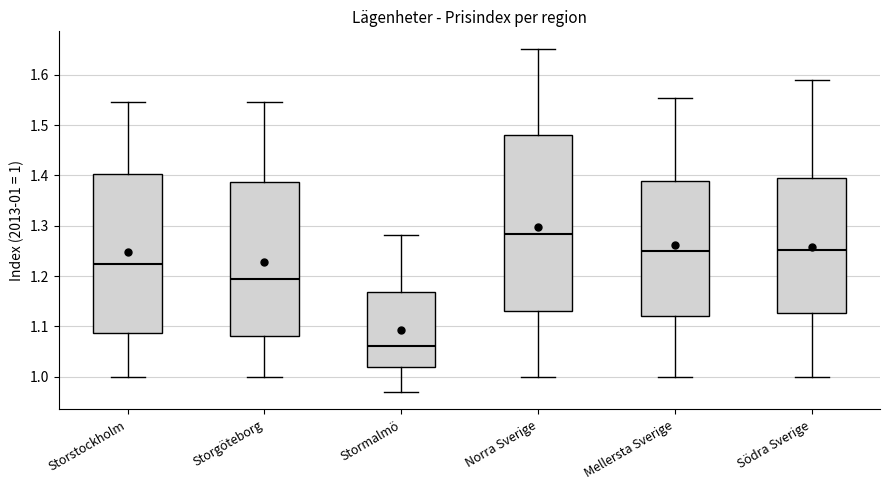

Which box's median line is the highest?

Norra Sverige